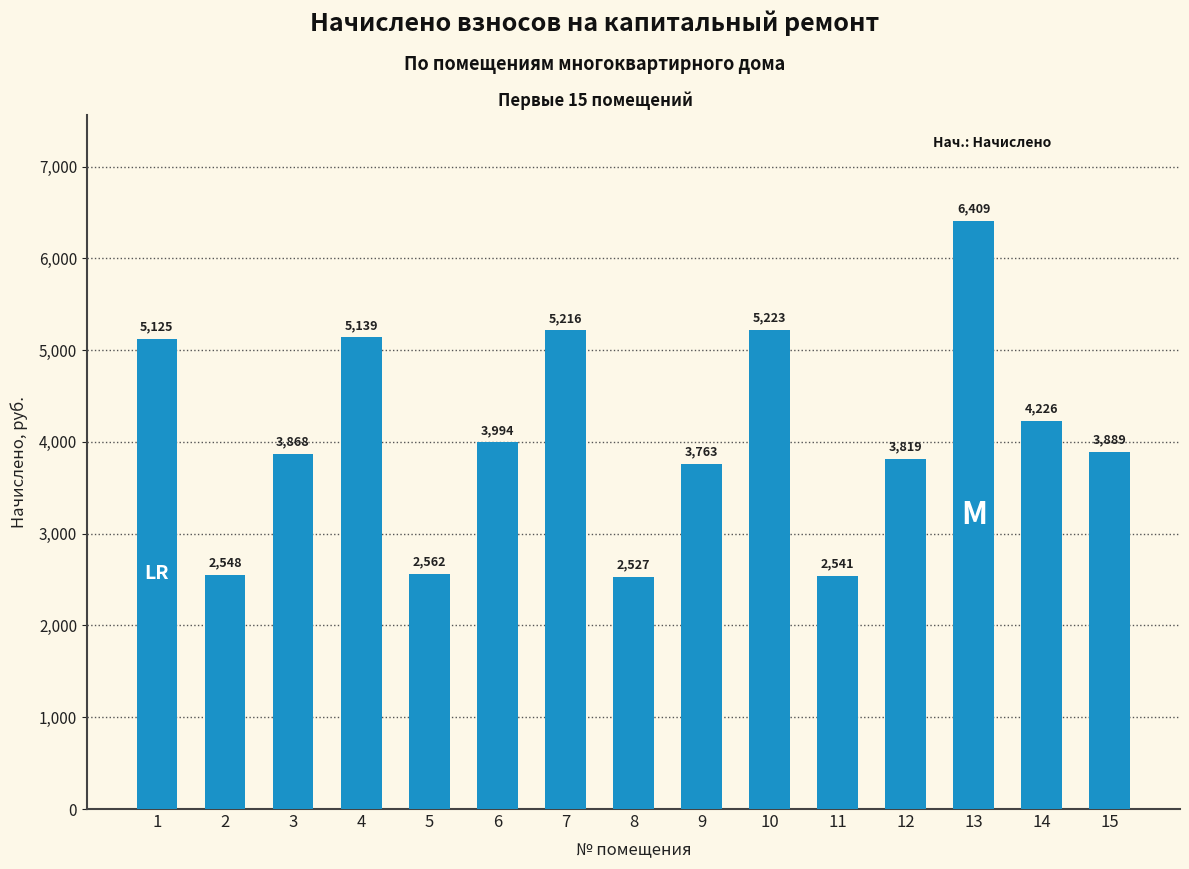

Count the number of categories in the chart.

15